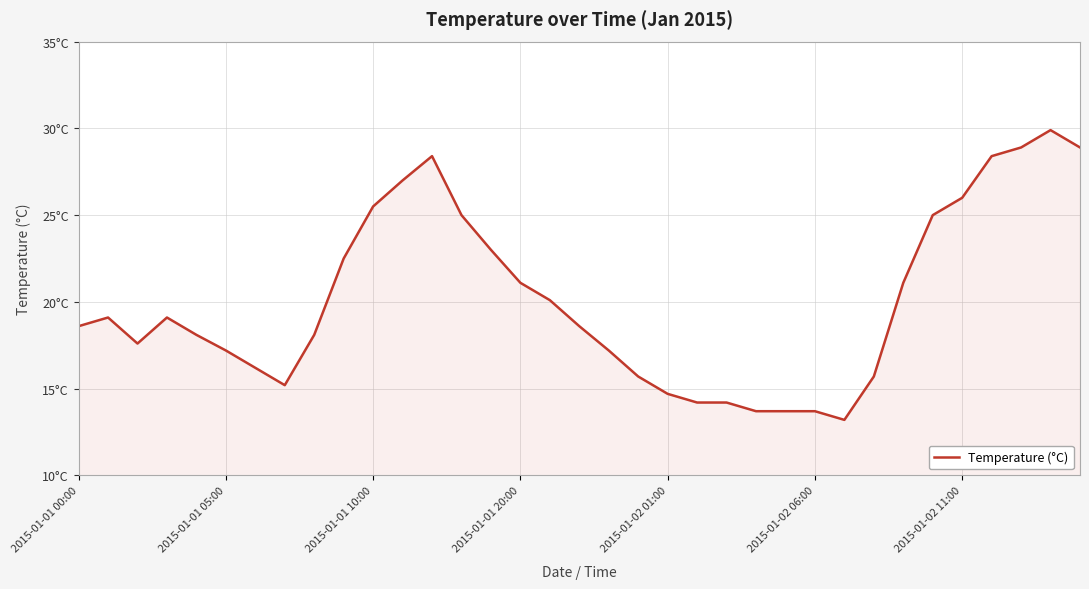

Does the chart have visible grid lines?

Yes